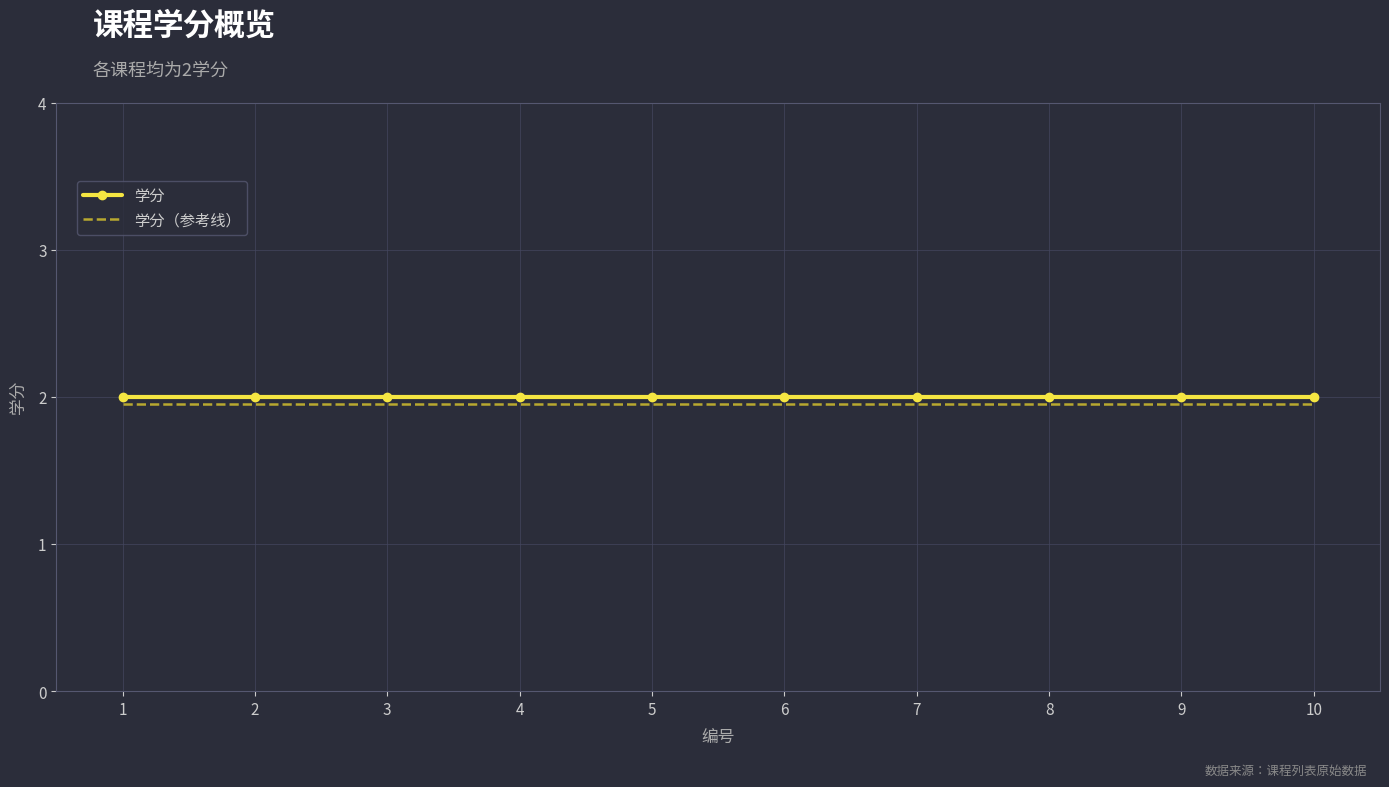

What is the sum of all 学分 values?

20.0